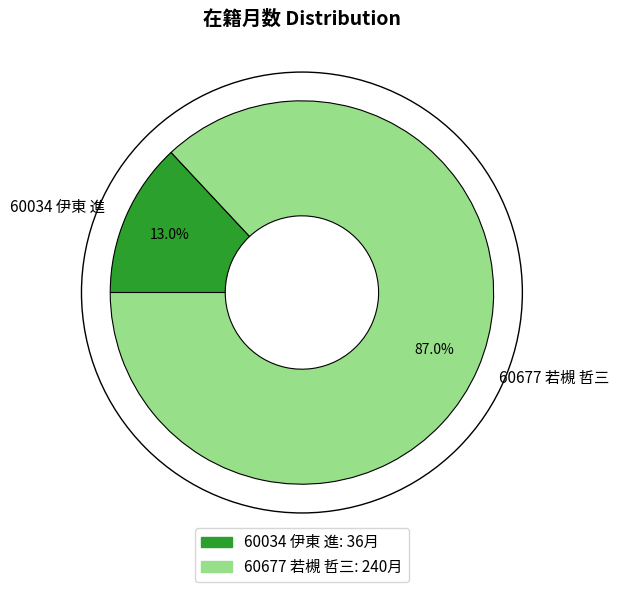

How much of the chart is everything except 60677 若槻 哲三?

13.0%